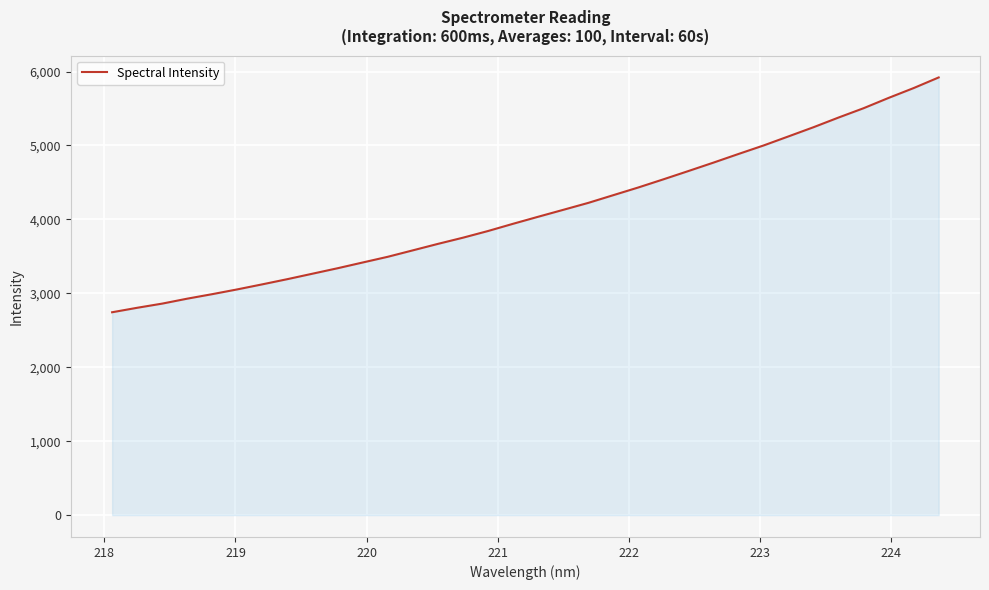

What is the difference between the maximum and minimum values?

3176.1